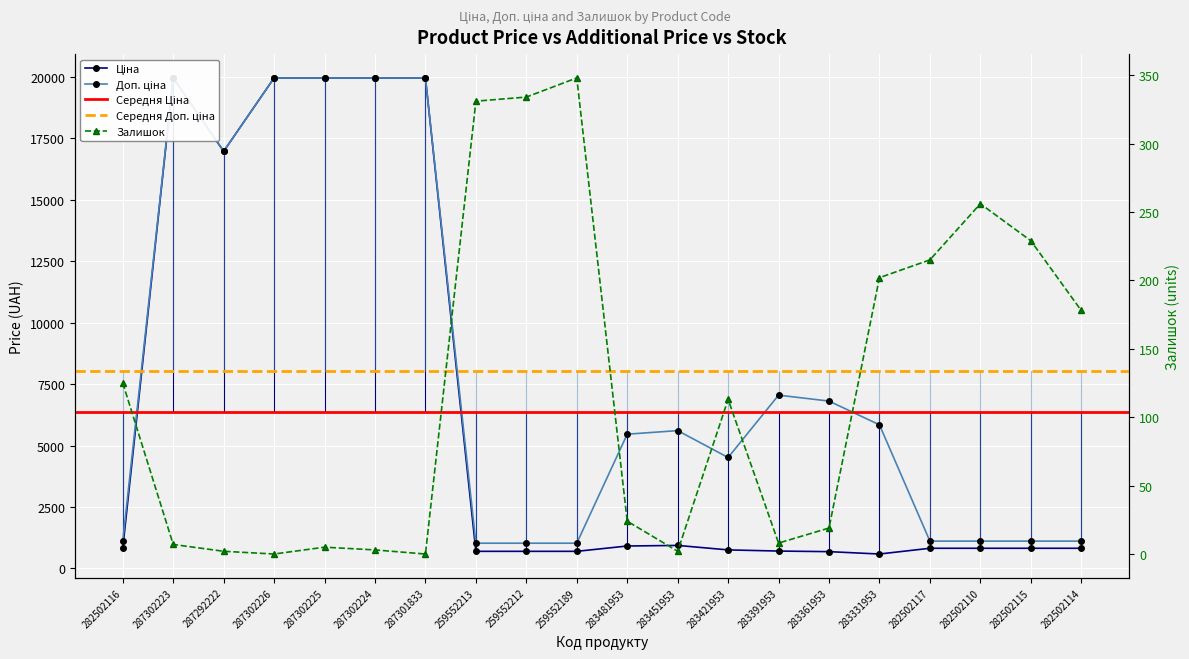

True or false: Ціна and Доп. ціна intersect in this chart.

False